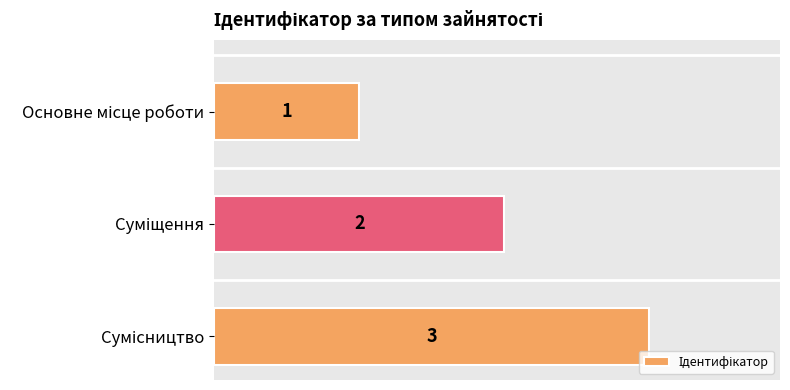

How many values are between 1 and 3?

3